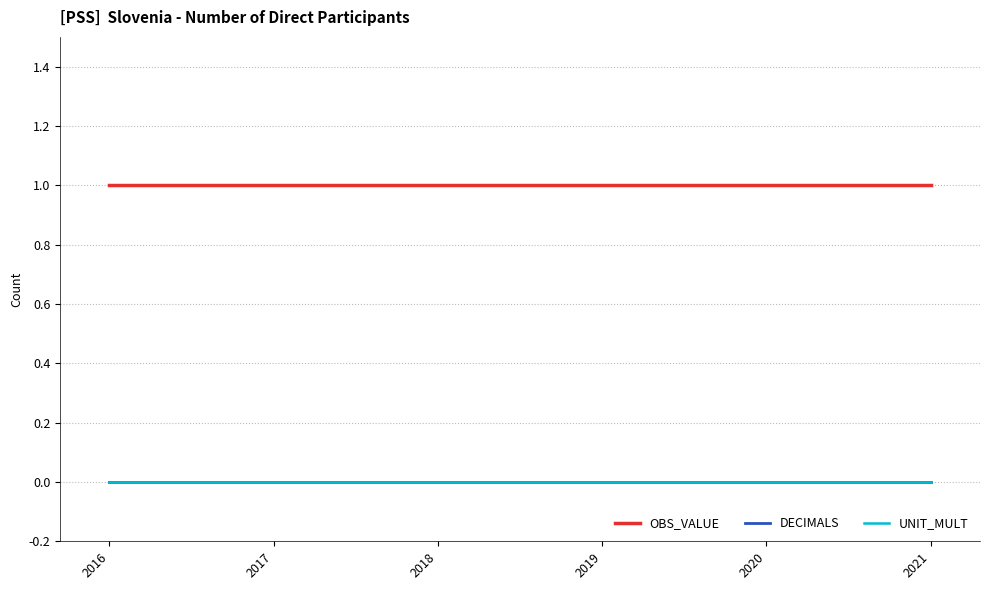

The value of OBS_VALUE at 2021 is 1. True or false?

True